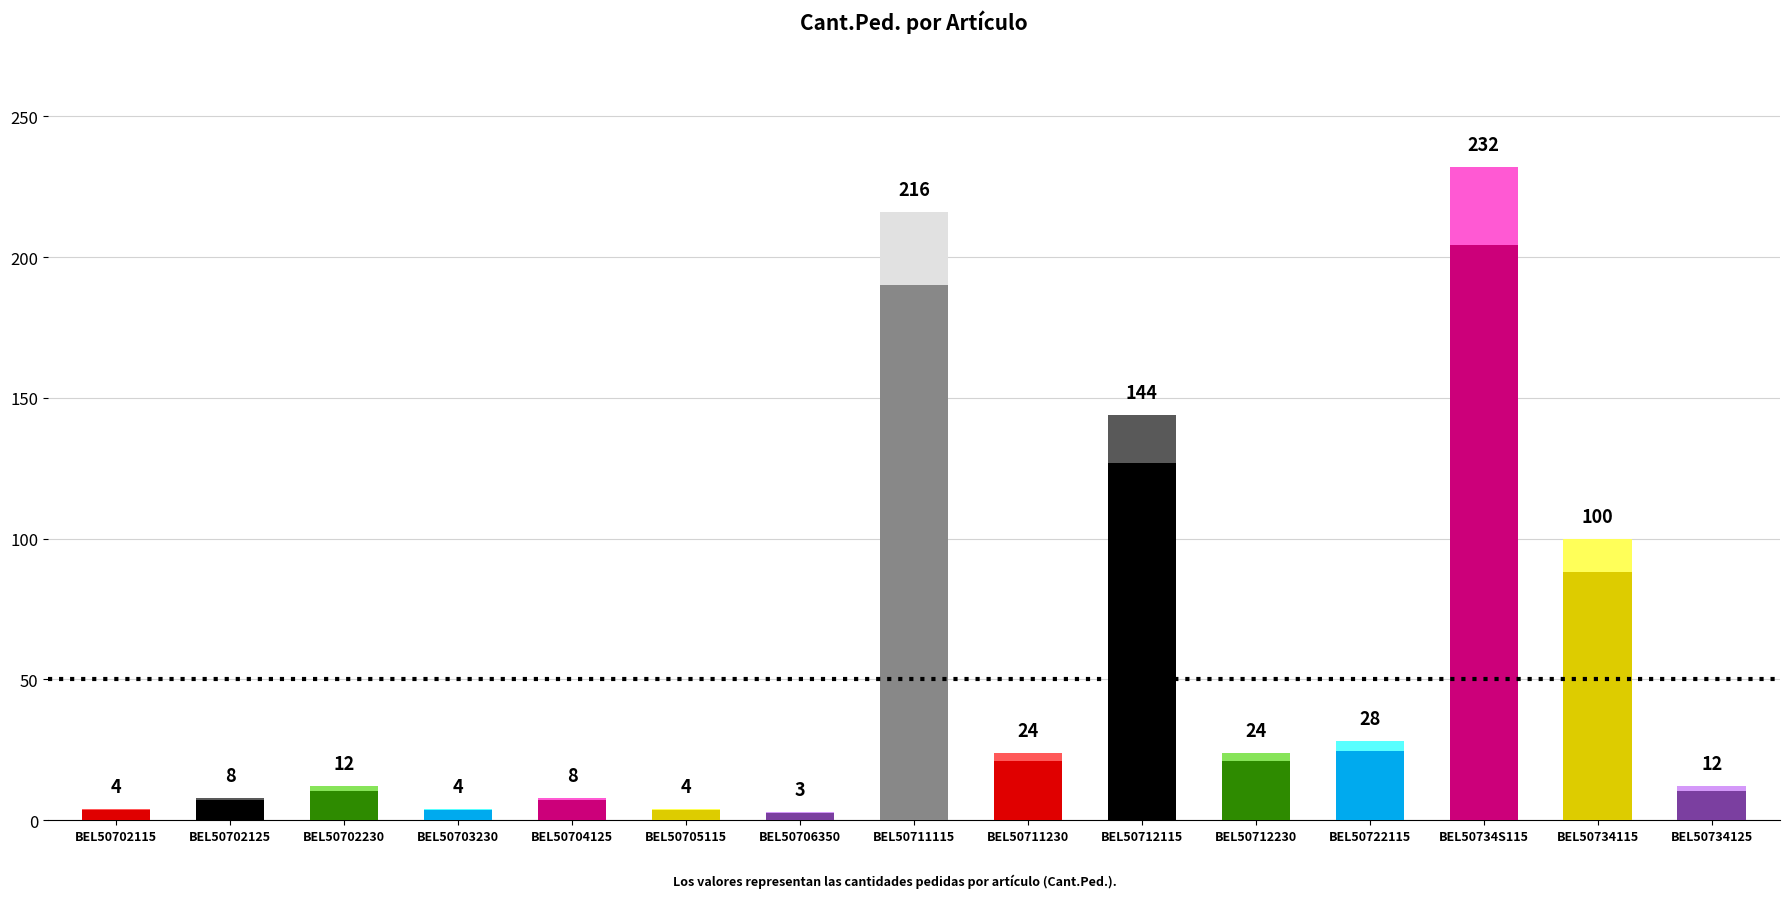

The value at BEL50711115 is 216. True or false?

True